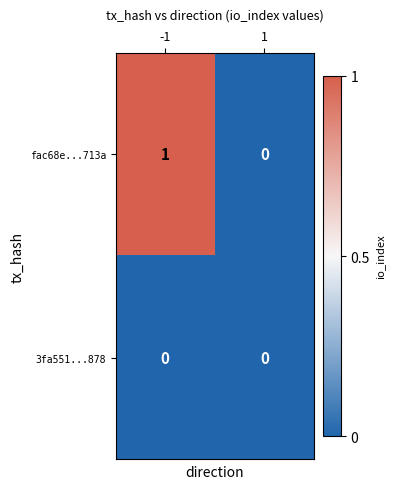

Is the value of fac68e...713a at -1 greater than the value of 3fa551...878 at -1?

Yes